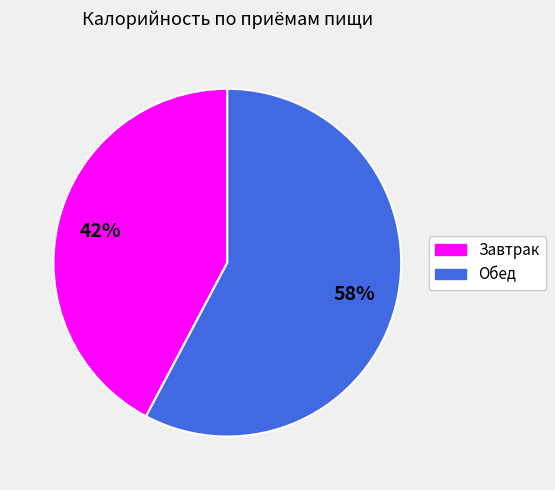

What is the majority slice?

Обед